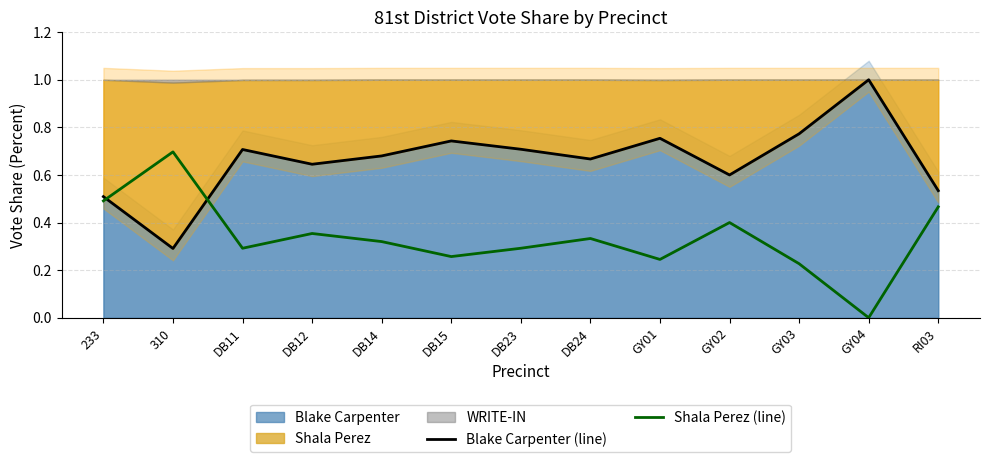

How many values in the Shala Perez (line) series exceed 0?

12